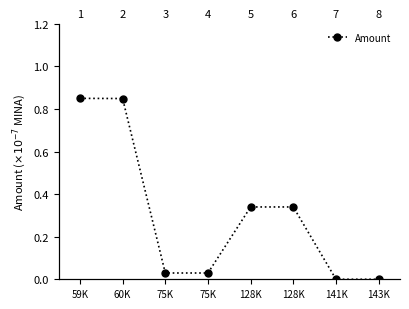

Reading left to right, extract all data points from this chart.

0.8	0.8	0.0	0.0	0.3	0.3	0.0	0.0